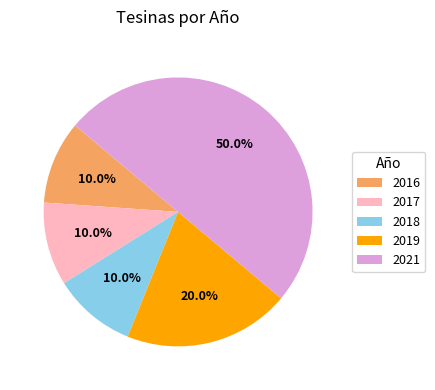

Which has a higher value, 2021 or 2019?

2021